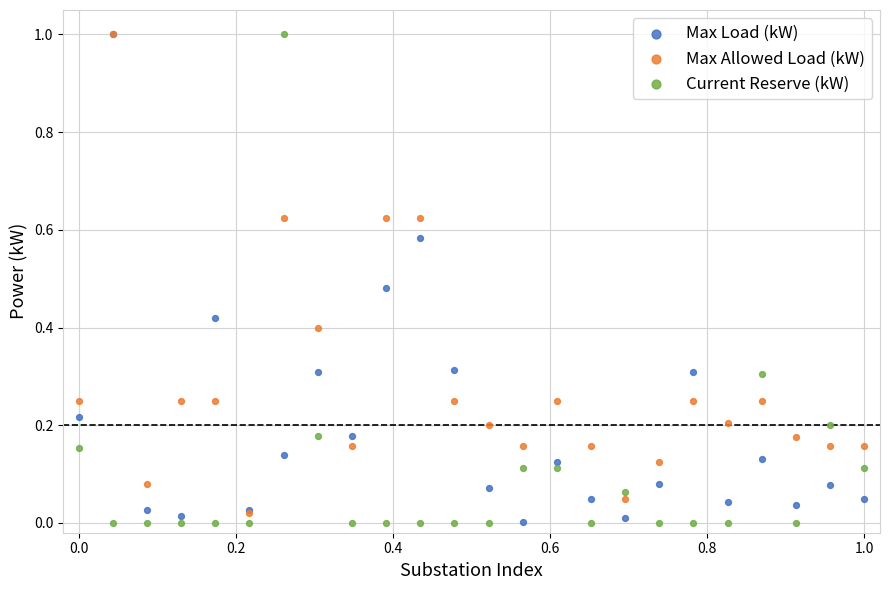

What are all the series names shown in the legend?

Max Load (kW), Max Allowed Load (kW), Current Reserve (kW)